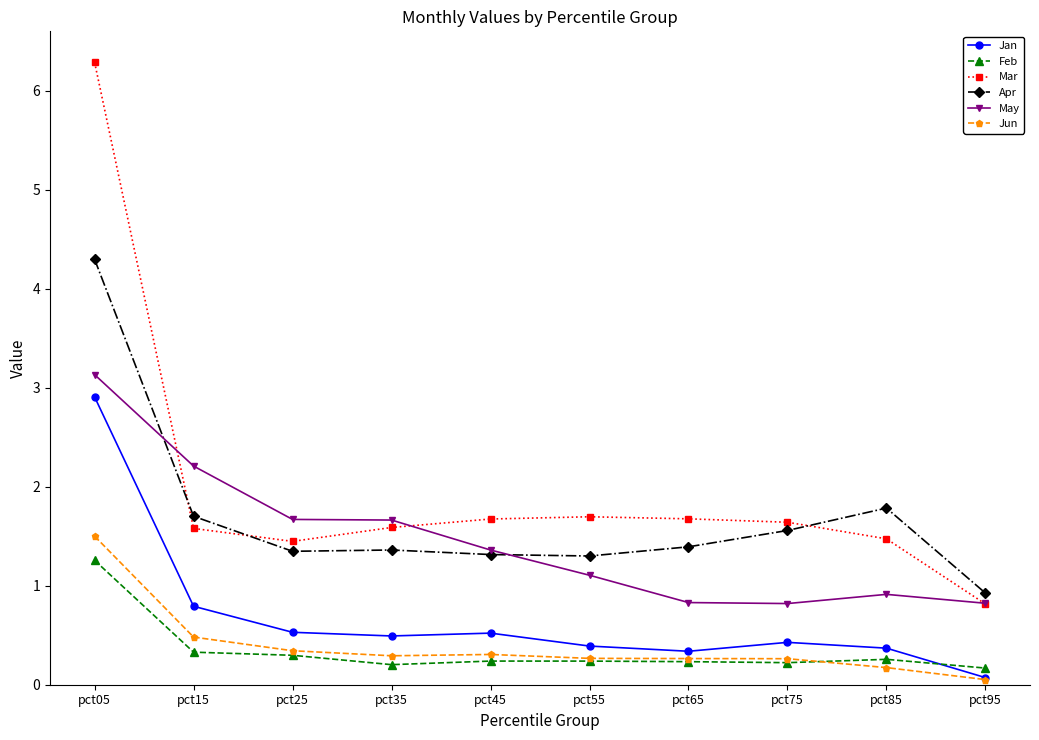

Which series has the widest spread of values?

Mar